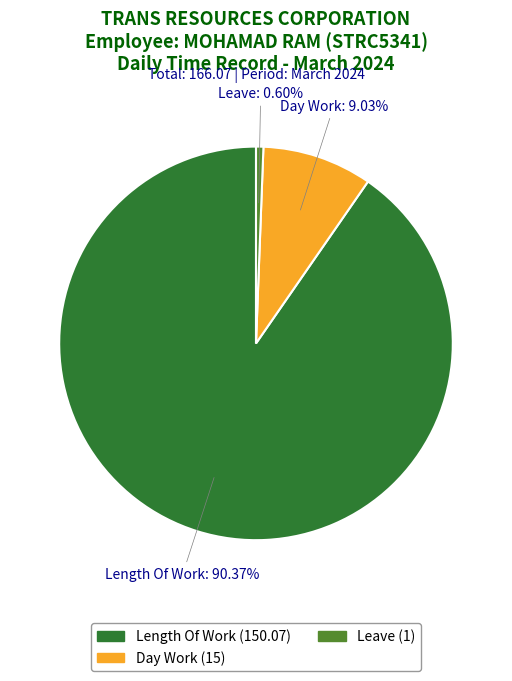

Does any single category account for the majority?

Yes